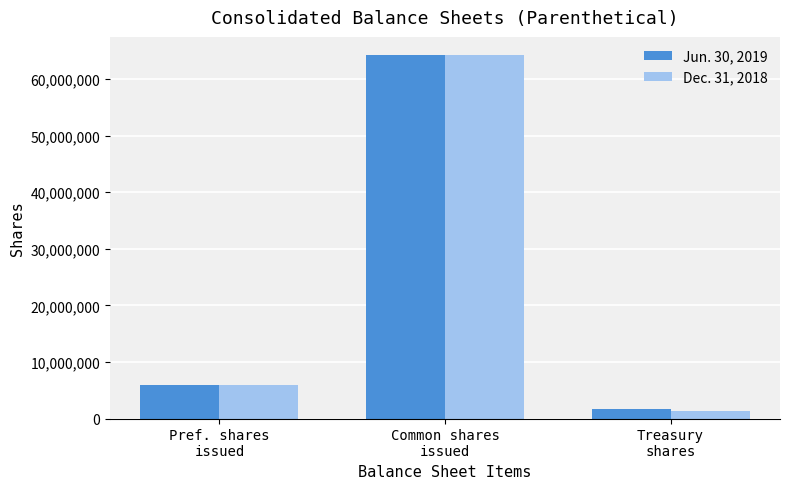

How many groups of bars are there?

3